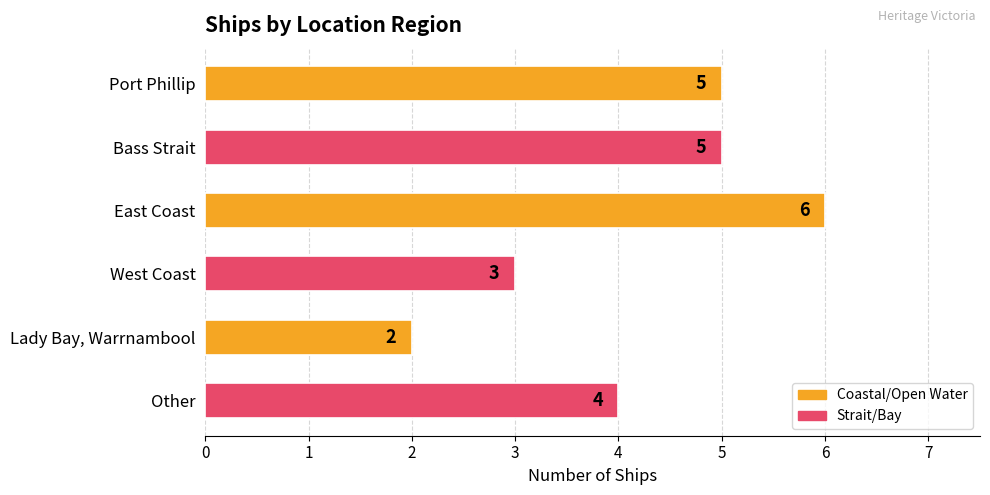

Reading top to bottom, list all the values displayed in this chart.

Port Phillip=5	Bass Strait=5	East Coast=6	West Coast=3	Lady Bay, Warrnambool=2	Other=4